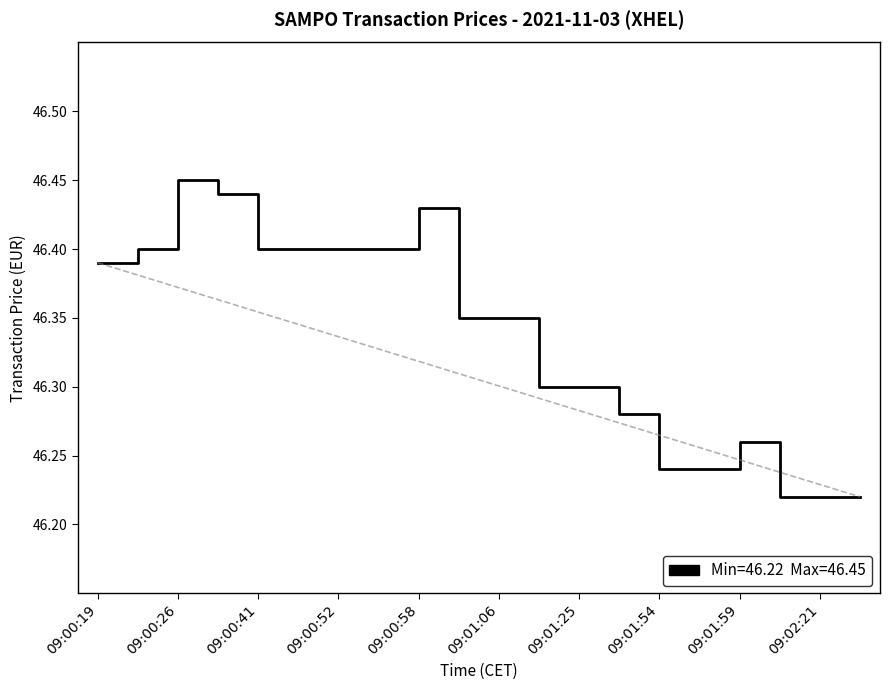

How many interior local peaks (higher than both neighbors) does the data have?

3